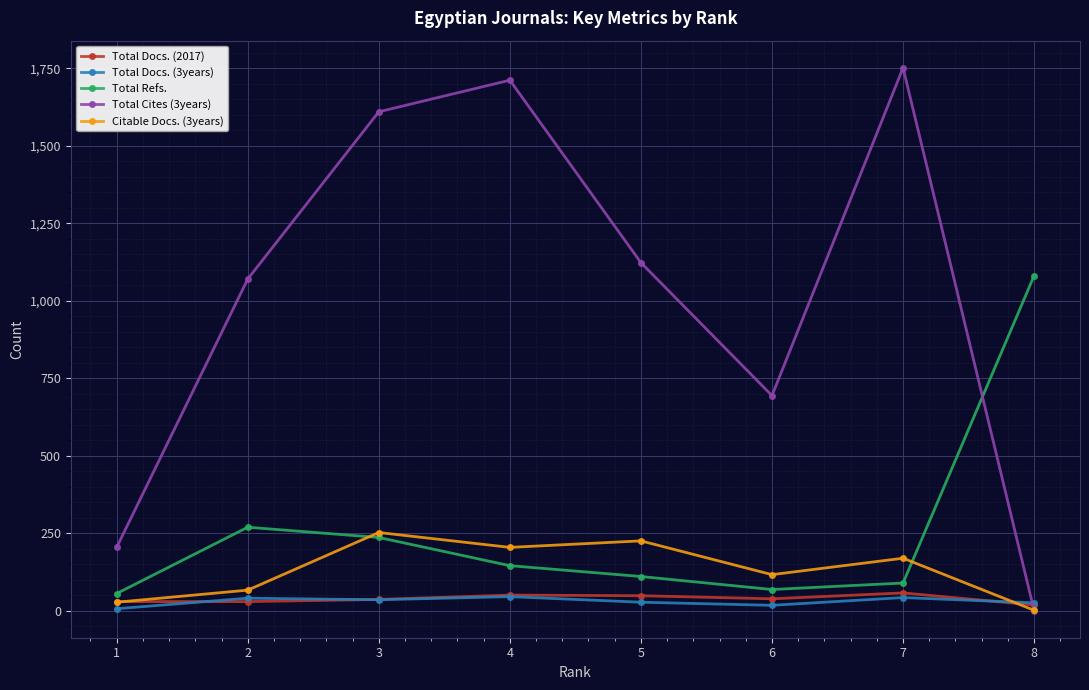

At how many categories does at least one series exceed 4?

8